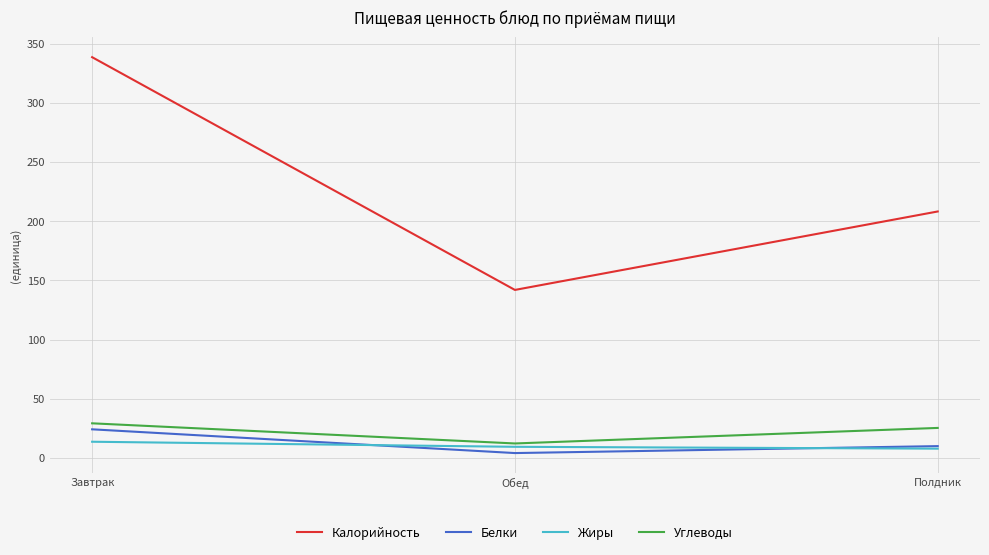

Is it true that Калорийность equals 324.7 at Полдник?

False